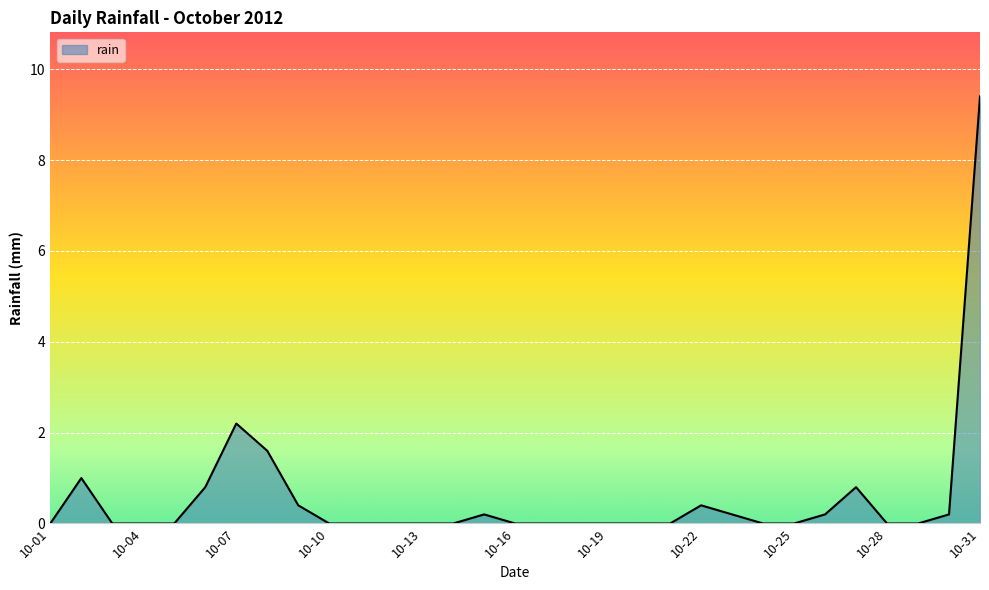

What is the difference between the second highest and second lowest values?

2.2